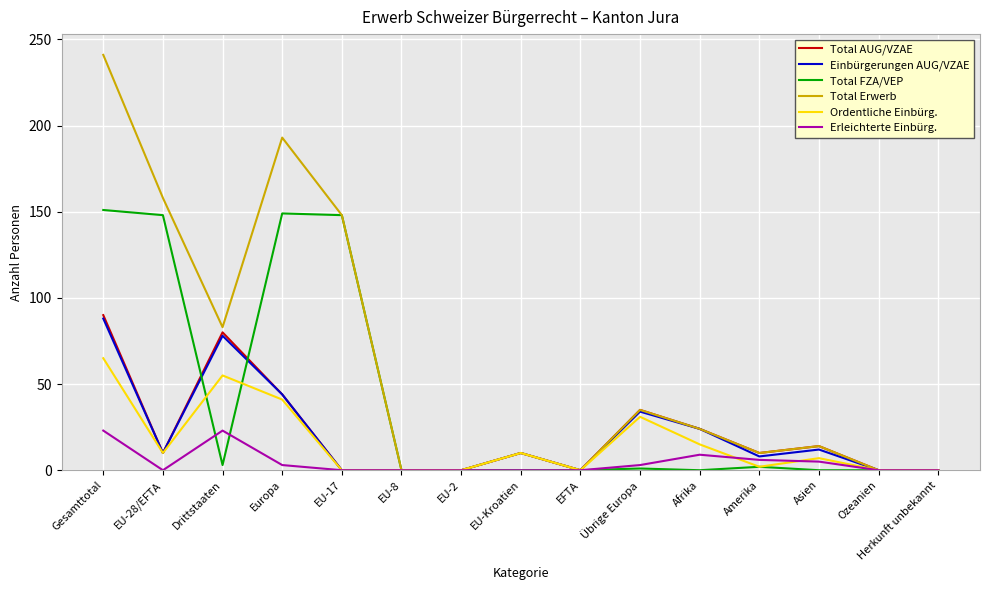

What is the maximum value shown in the chart?

241